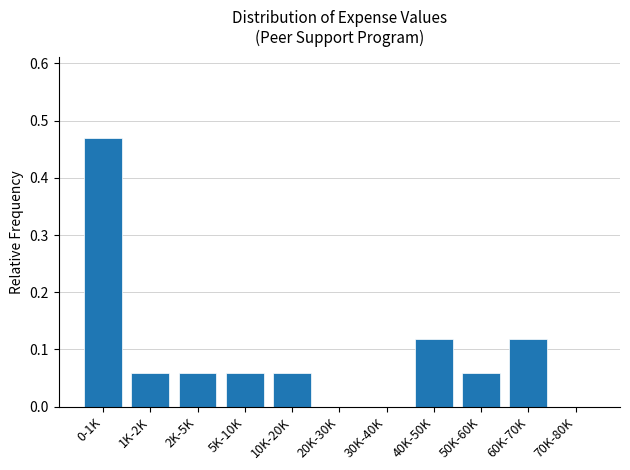

Which category has the highest value across all series?

0-1K